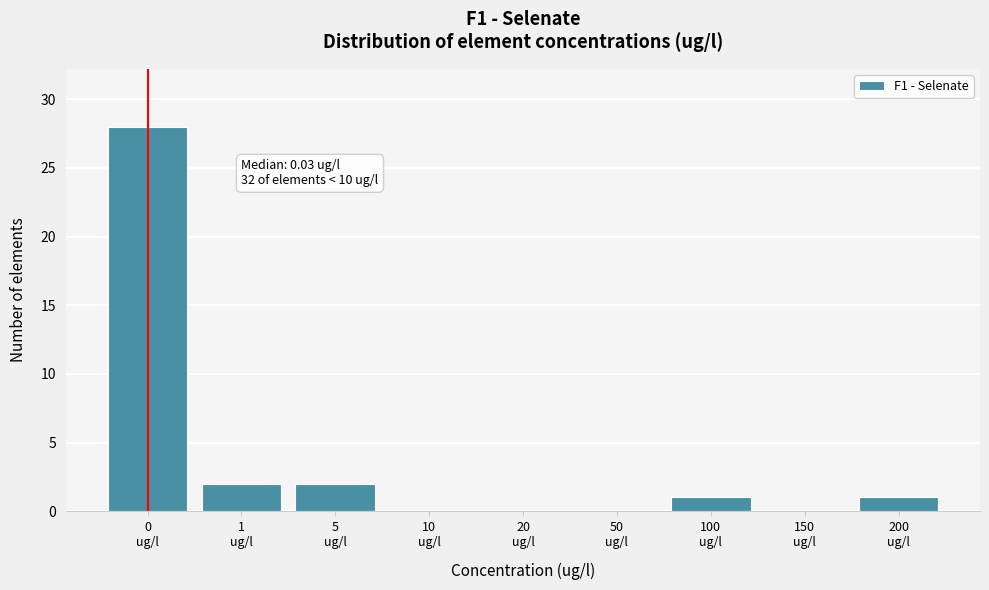

What is the greatest value displayed?

28